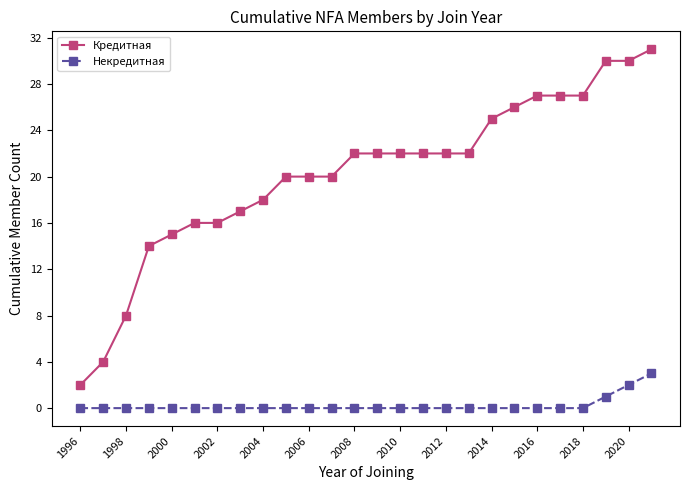

Which series has the largest range (max minus min)?

Кредитная